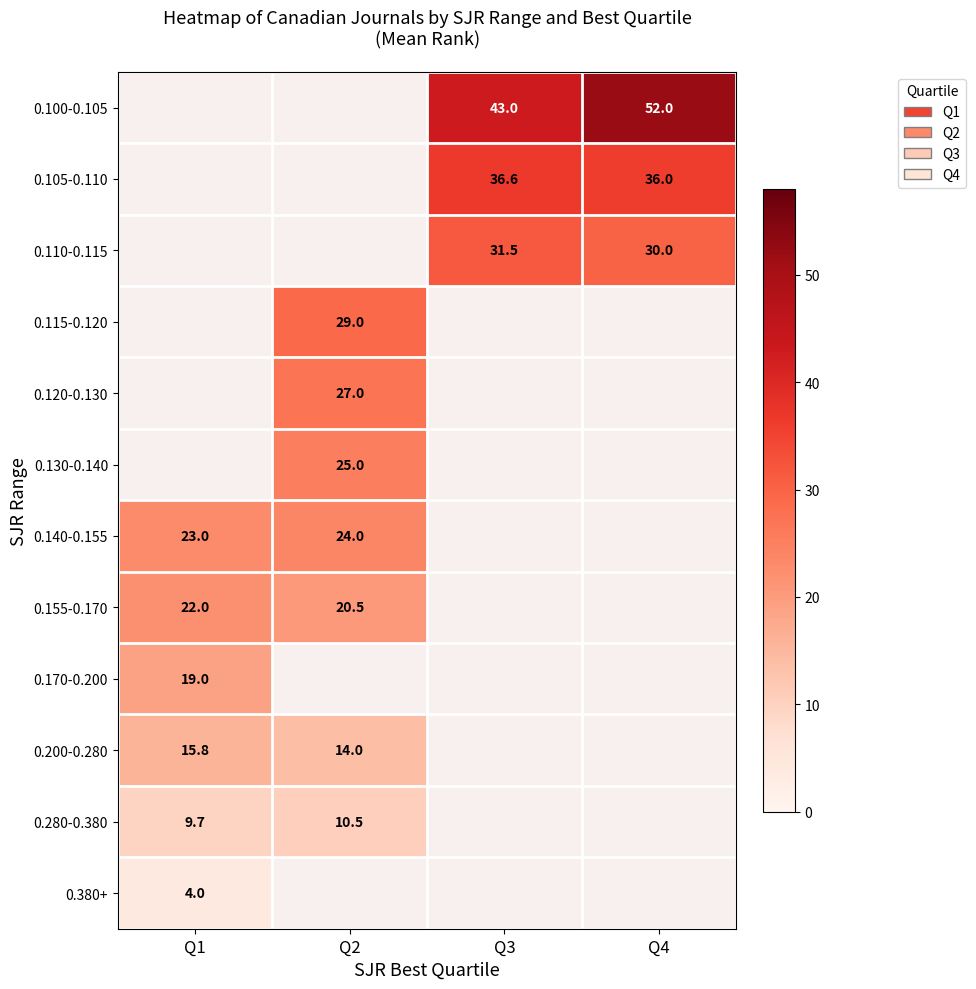

The 0.120-0.130 series shows 27.0 at Q2. True or false?

True